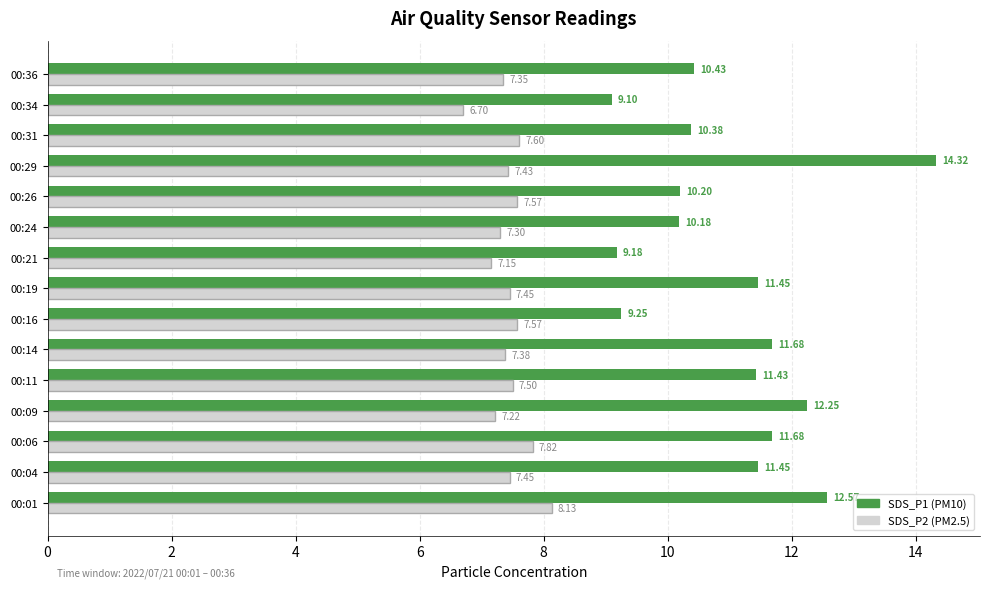

What is the spread (max minus min) of values at 00:01?

4.4